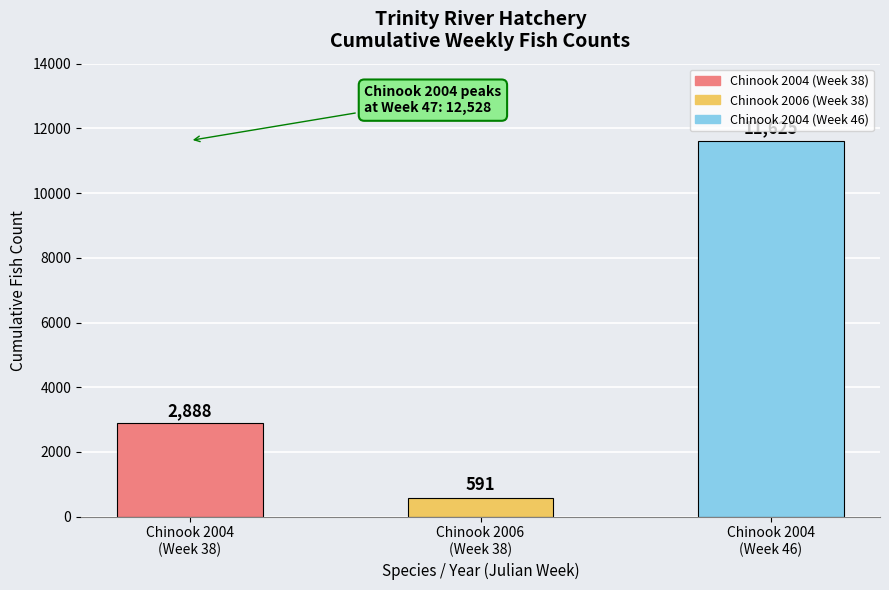

At which category does the chart reach its minimum across all series?

Chinook 2006
(Week 38)